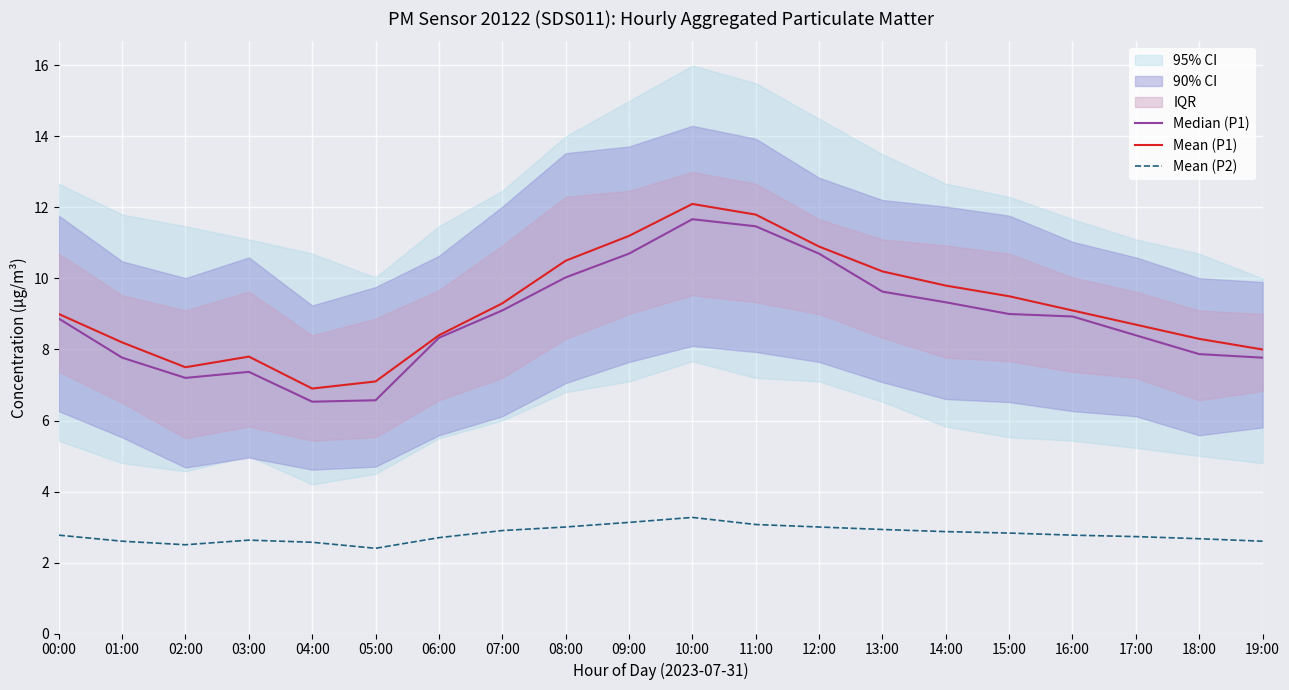

Does the chart display data point markers on the line(s)?

No